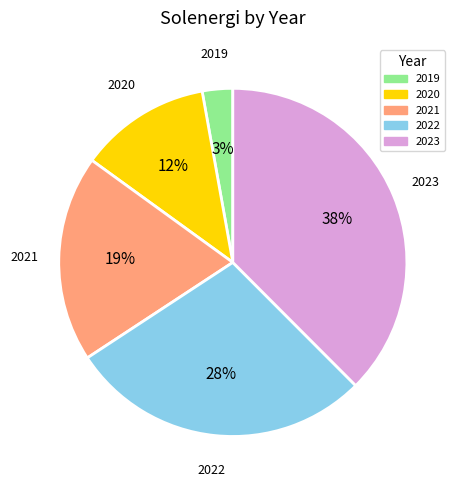

Rank the categories by value from highest to lowest.

2023, 2022, 2021, 2020, 2019